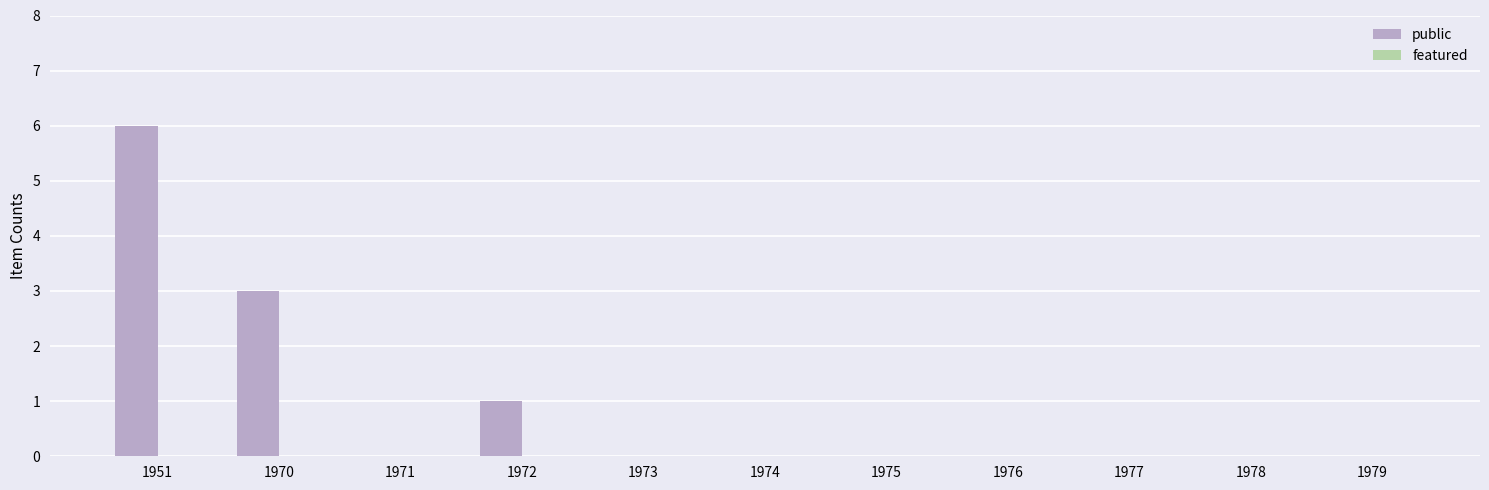

Count the number of data series in this chart.

1